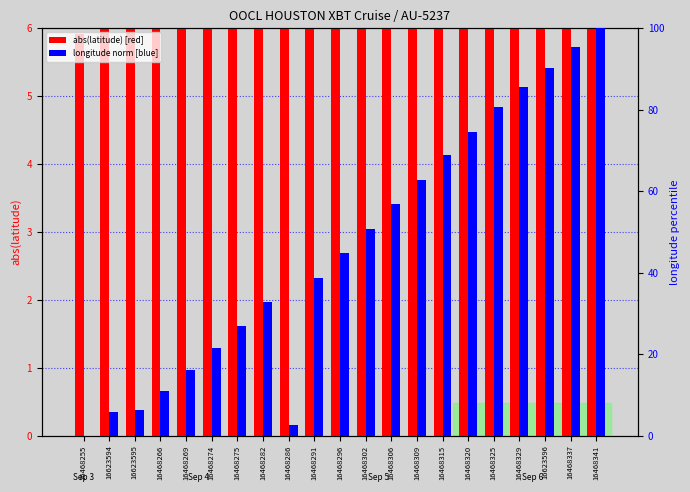

What is the difference between the longitude (norm 0-100) values at 16468296 and 16468302?

6.0